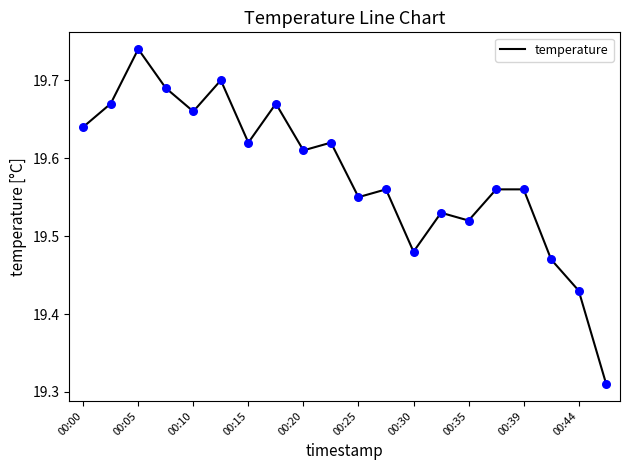

What is the difference between the maximum and minimum values?

0.4